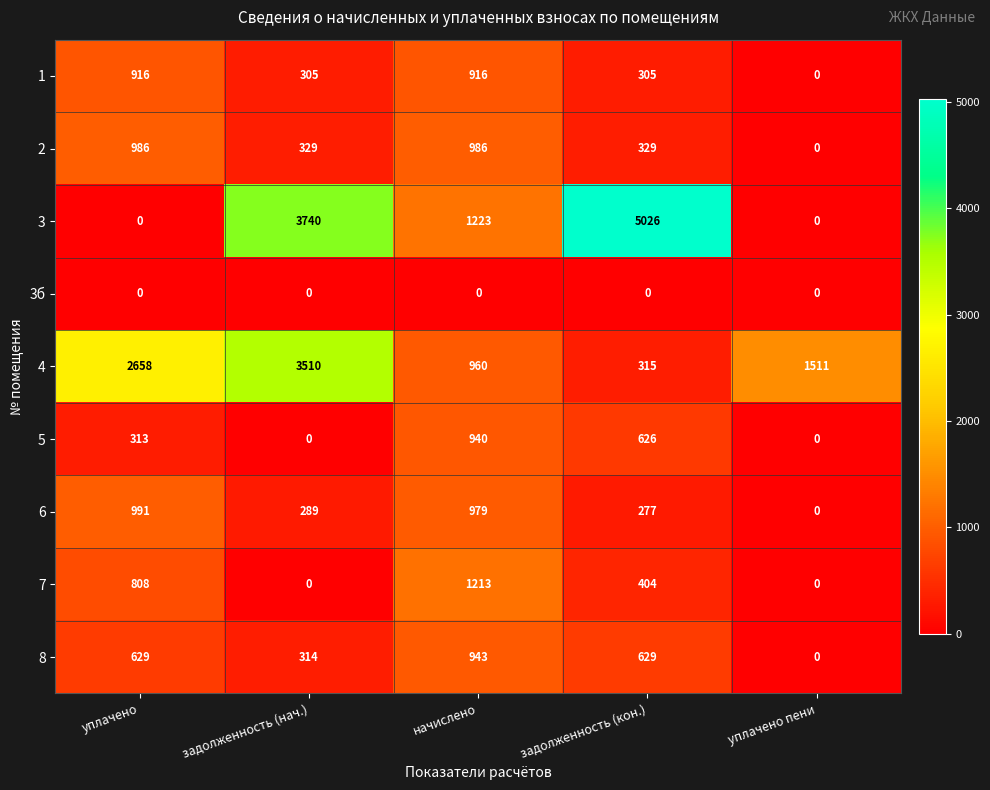

Which series has the largest total across all categories?

3